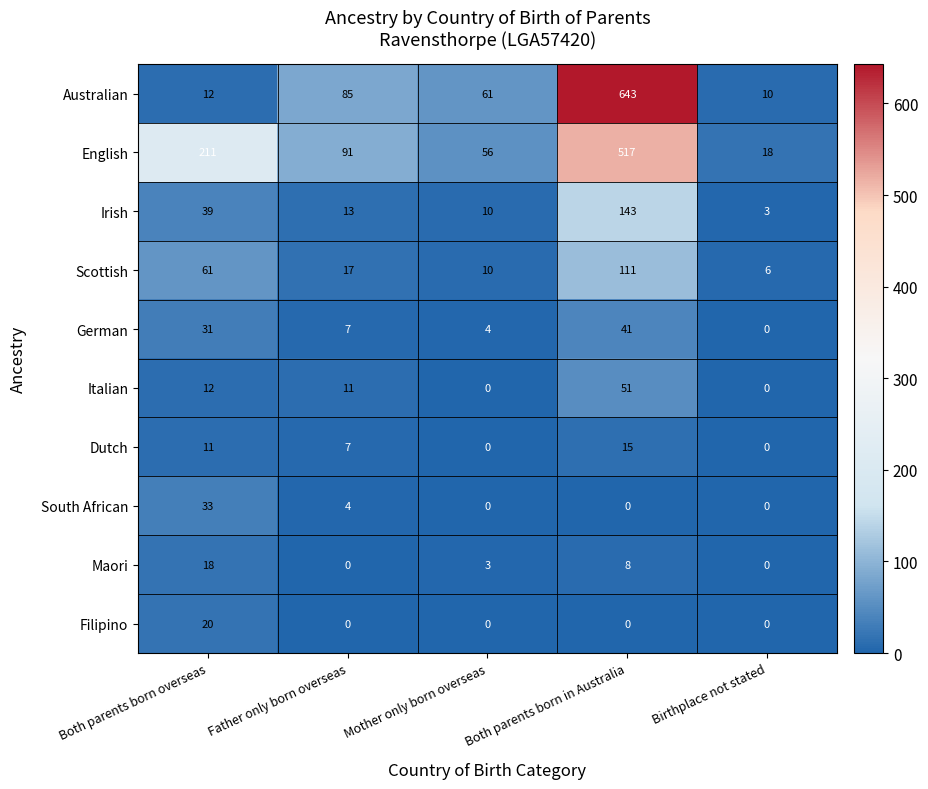

At which label does Italian first exceed 11?

Both parents born overseas